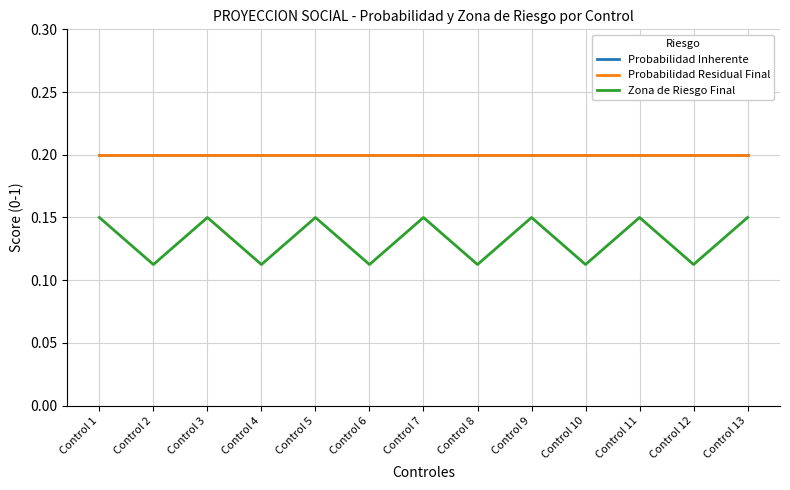

Between Control 7 and Control 13, which is larger?

Control 7